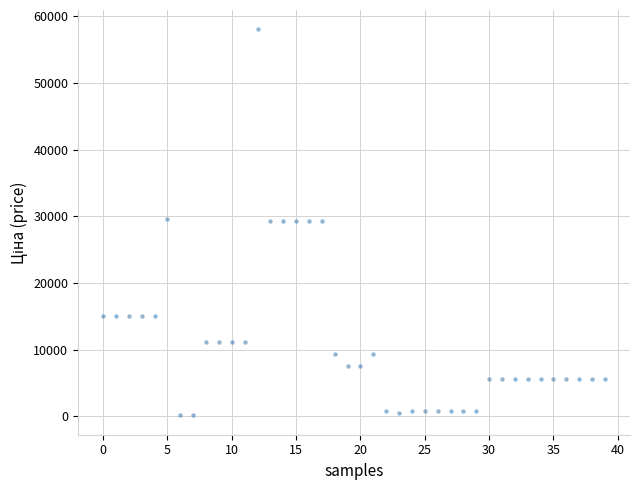

What is the range of Y values (max minus min)?

57923.7